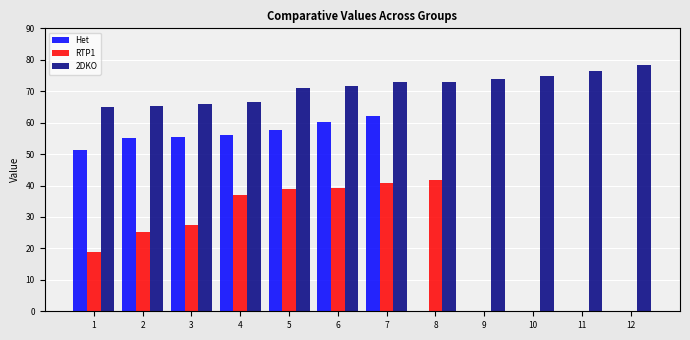

What is the sum of the 2DKO values at 12 and 6?

150.0